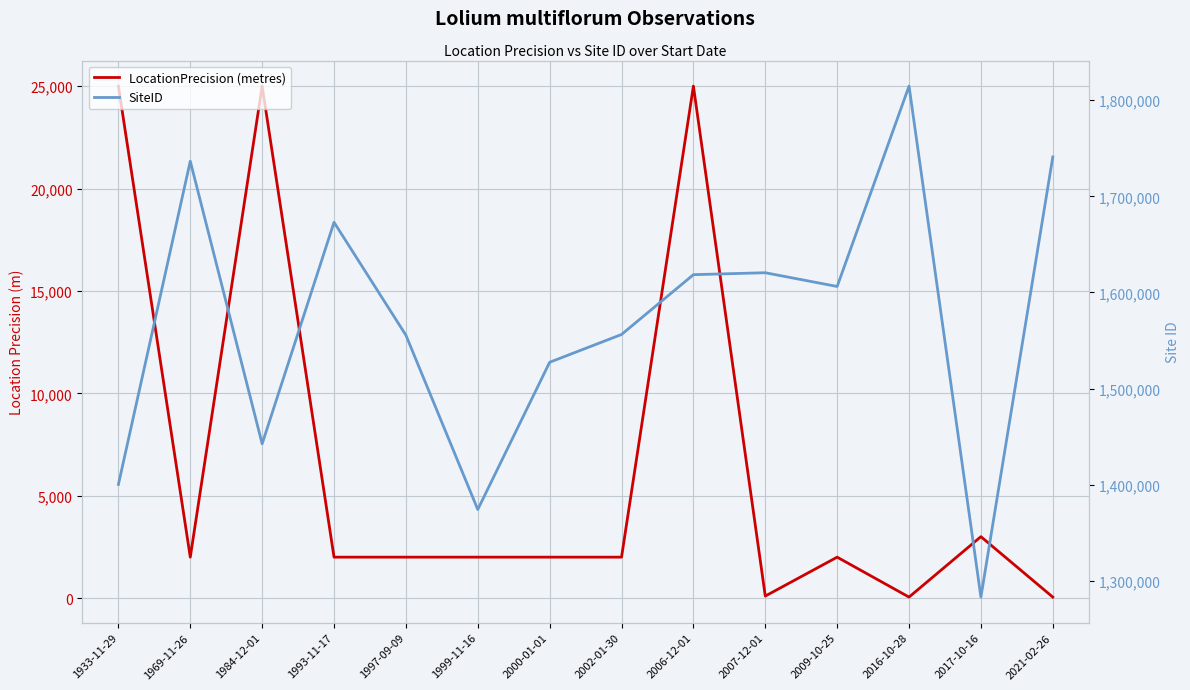

At which category does LocationPrecision (metres) reach its first local valley?

1969-11-26